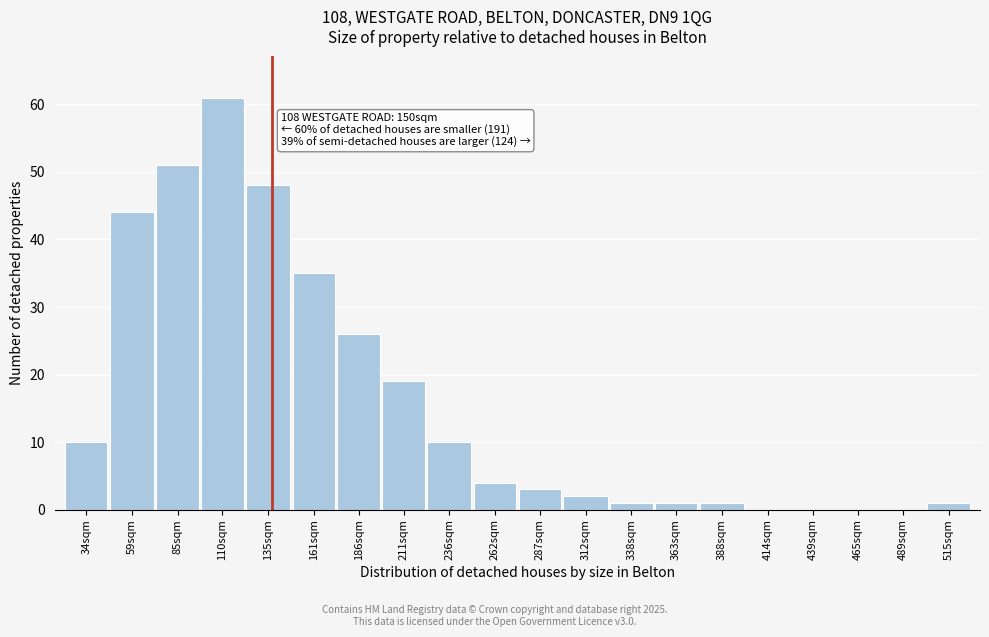

Reading left to right, extract all data points from this chart.

34sqm=10	59sqm=44	85sqm=51	110sqm=61	135sqm=48	161sqm=35	186sqm=26	211sqm=19	236sqm=10	262sqm=4	287sqm=3	312sqm=2	338sqm=1	363sqm=1	388sqm=1	414sqm=0	439sqm=0	465sqm=0	489sqm=0	515sqm=1